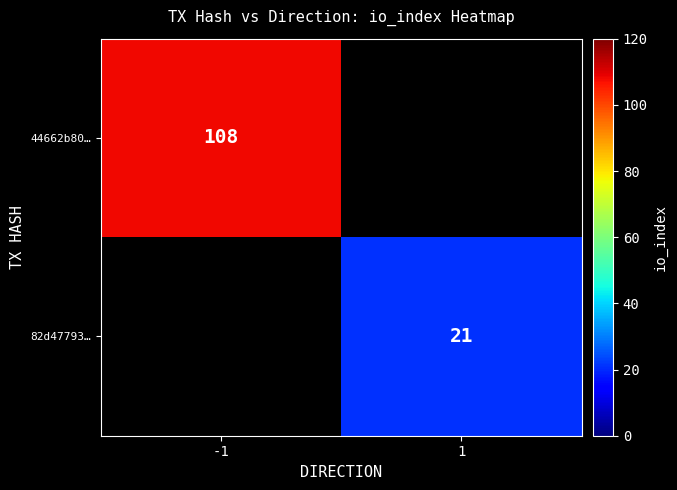

Is the value of 82d47793… at 1 greater than the value of 44662b80… at -1?

No